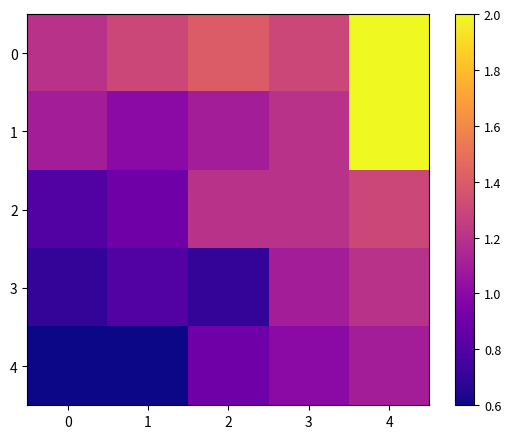

Reading left to right, transcribe all the data shown in this chart.

0: 0=1.2	1=1.3	2=1.4	3=1.3	4=2.0
1: 0=1.1	1=1.0	2=1.1	3=1.2	4=2.0
2: 0=0.8	1=0.9	2=1.2	3=1.2	4=1.3
3: 0=0.7	1=0.8	2=0.7	3=1.1	4=1.2
4: 0=0.6	1=0.6	2=0.9	3=1.0	4=1.1